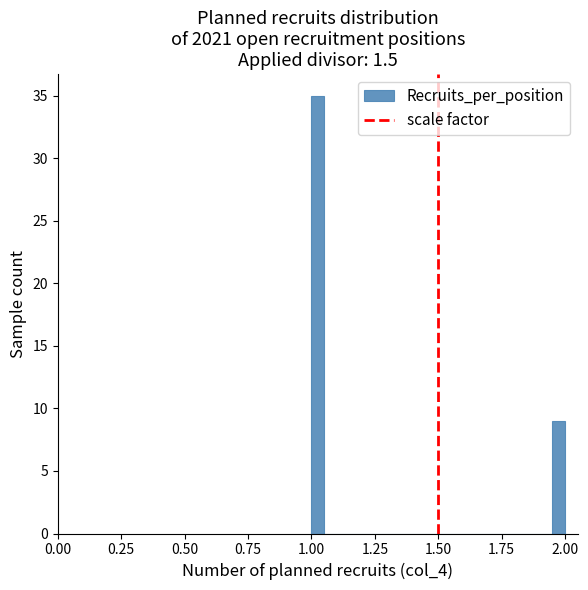

Around what value on the x-axis is the tallest bar? Give the approximate position of its centre, as read against the axis.

1.05